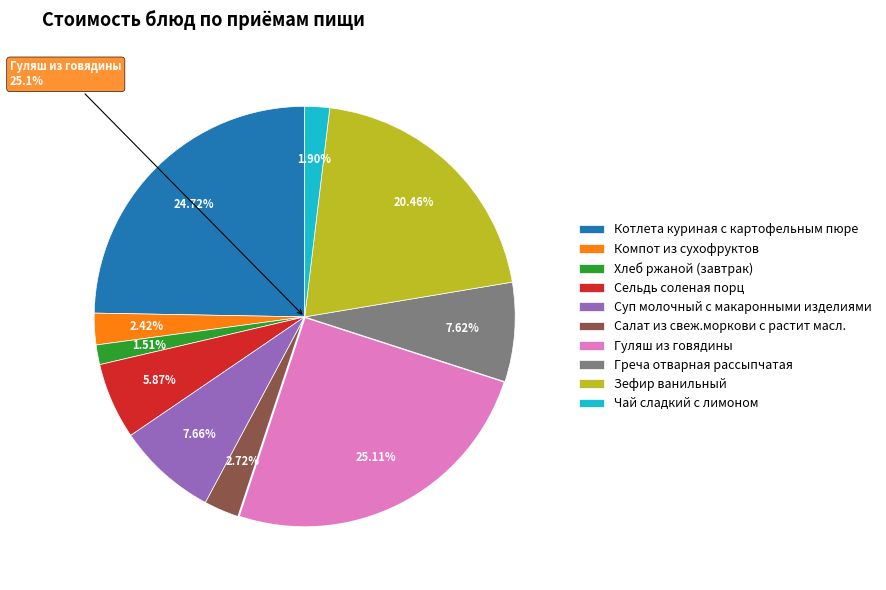

Does Гуляш из говядины account for over 50% of the chart?

No